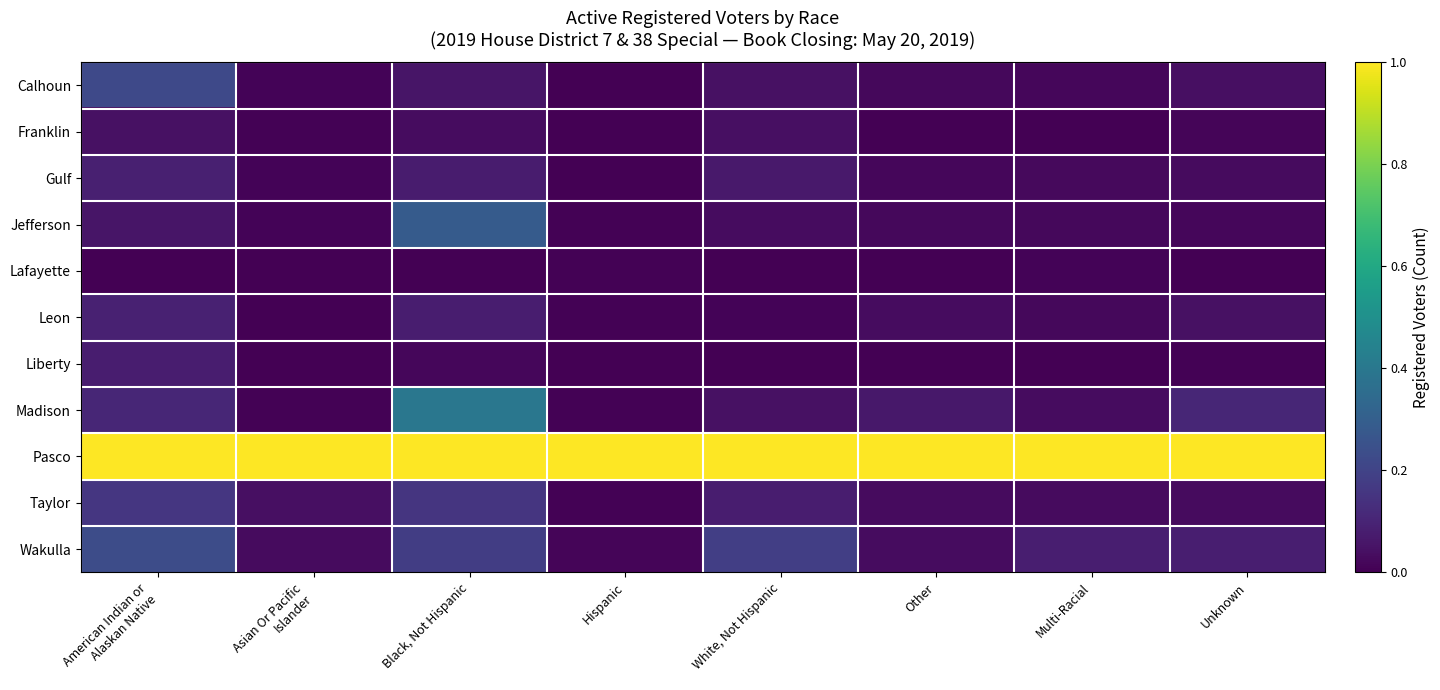

Reading left to right, extract all data points from this chart.

Calhoun: American Indian or
Alaskan Native=0.2	Asian Or Pacific
Islander=0.0	Black, Not Hispanic=0.1	Hispanic=0.0	White, Not Hispanic=0.0	Other=0.0	Multi-Racial=0.0	Unknown=0.0
Franklin: American Indian or
Alaskan Native=0.0	Asian Or Pacific
Islander=0.0	Black, Not Hispanic=0.0	Hispanic=0.0	White, Not Hispanic=0.0	Other=0.0	Multi-Racial=0.0	Unknown=0.0
Gulf: American Indian or
Alaskan Native=0.1	Asian Or Pacific
Islander=0.0	Black, Not Hispanic=0.1	Hispanic=0.0	White, Not Hispanic=0.1	Other=0.0	Multi-Racial=0.0	Unknown=0.0
Jefferson: American Indian or
Alaskan Native=0.1	Asian Or Pacific
Islander=0.0	Black, Not Hispanic=0.3	Hispanic=0.0	White, Not Hispanic=0.0	Other=0.0	Multi-Racial=0.0	Unknown=0.0
Lafayette: American Indian or
Alaskan Native=0.0	Asian Or Pacific
Islander=0.0	Black, Not Hispanic=0.0	Hispanic=0.0	White, Not Hispanic=0.0	Other=0.0	Multi-Racial=0.0	Unknown=0.0
Leon: American Indian or
Alaskan Native=0.1	Asian Or Pacific
Islander=0.0	Black, Not Hispanic=0.1	Hispanic=0.0	White, Not Hispanic=0.0	Other=0.0	Multi-Racial=0.0	Unknown=0.0
Liberty: American Indian or
Alaskan Native=0.1	Asian Or Pacific
Islander=0.0	Black, Not Hispanic=0.0	Hispanic=0.0	White, Not Hispanic=0.0	Other=0.0	Multi-Racial=0.0	Unknown=0.0
Madison: American Indian or
Alaskan Native=0.1	Asian Or Pacific
Islander=0.0	Black, Not Hispanic=0.4	Hispanic=0.0	White, Not Hispanic=0.0	Other=0.1	Multi-Racial=0.0	Unknown=0.1
Pasco: American Indian or
Alaskan Native=1.0	Asian Or Pacific
Islander=1.0	Black, Not Hispanic=1.0	Hispanic=1.0	White, Not Hispanic=1.0	Other=1.0	Multi-Racial=1.0	Unknown=1.0
Taylor: American Indian or
Alaskan Native=0.2	Asian Or Pacific
Islander=0.0	Black, Not Hispanic=0.2	Hispanic=0.0	White, Not Hispanic=0.1	Other=0.0	Multi-Racial=0.0	Unknown=0.0
Wakulla: American Indian or
Alaskan Native=0.2	Asian Or Pacific
Islander=0.0	Black, Not Hispanic=0.2	Hispanic=0.0	White, Not Hispanic=0.2	Other=0.0	Multi-Racial=0.1	Unknown=0.1